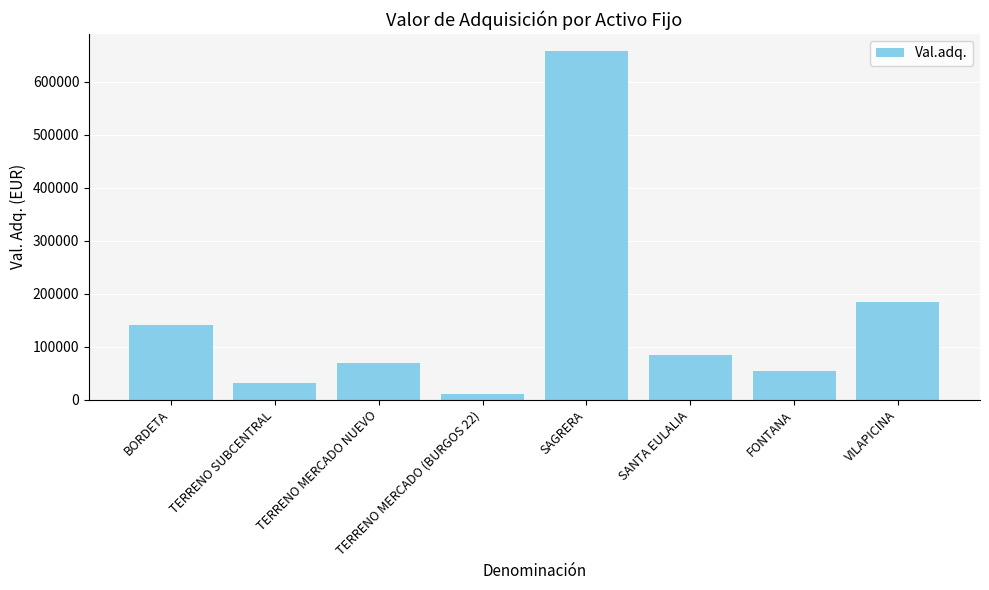

What is the minimum value shown in the chart?

10291.9